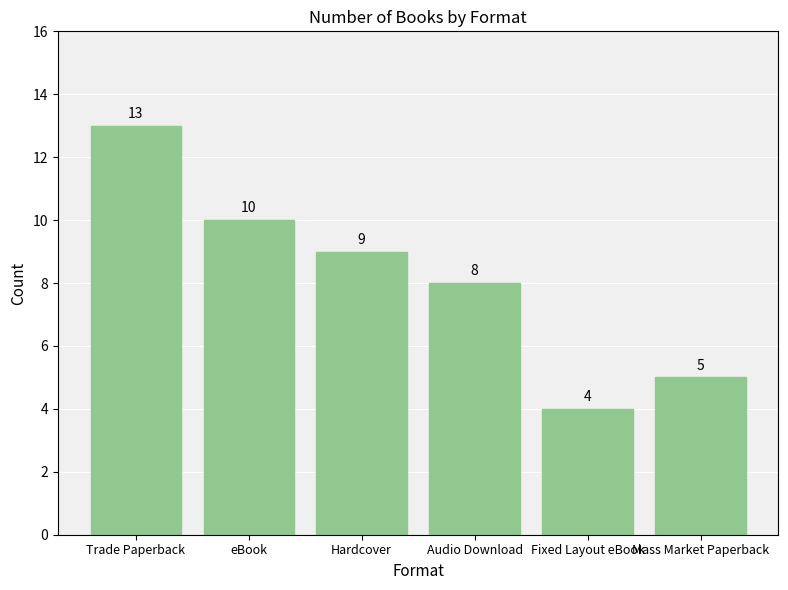

Where does the data first go above 9?

Trade Paperback